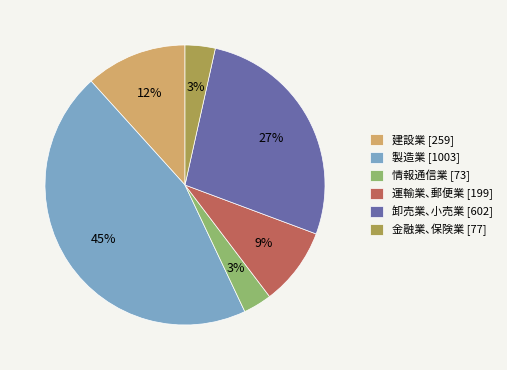

Which category has the biggest portion of the pie?

製造業